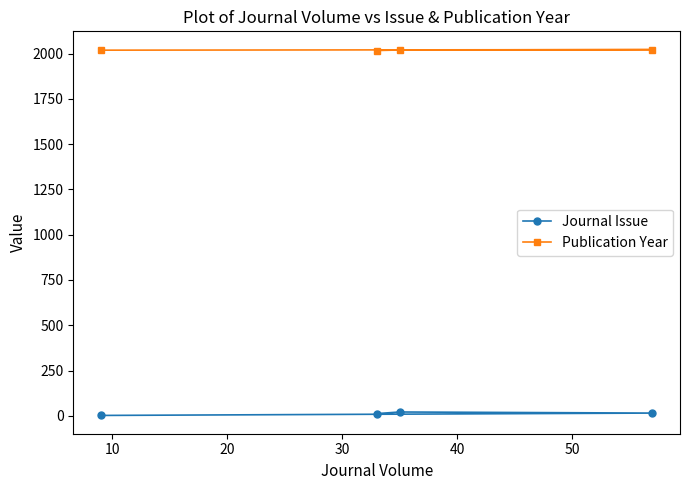

At how many categories does at least one series exceed 156?

4